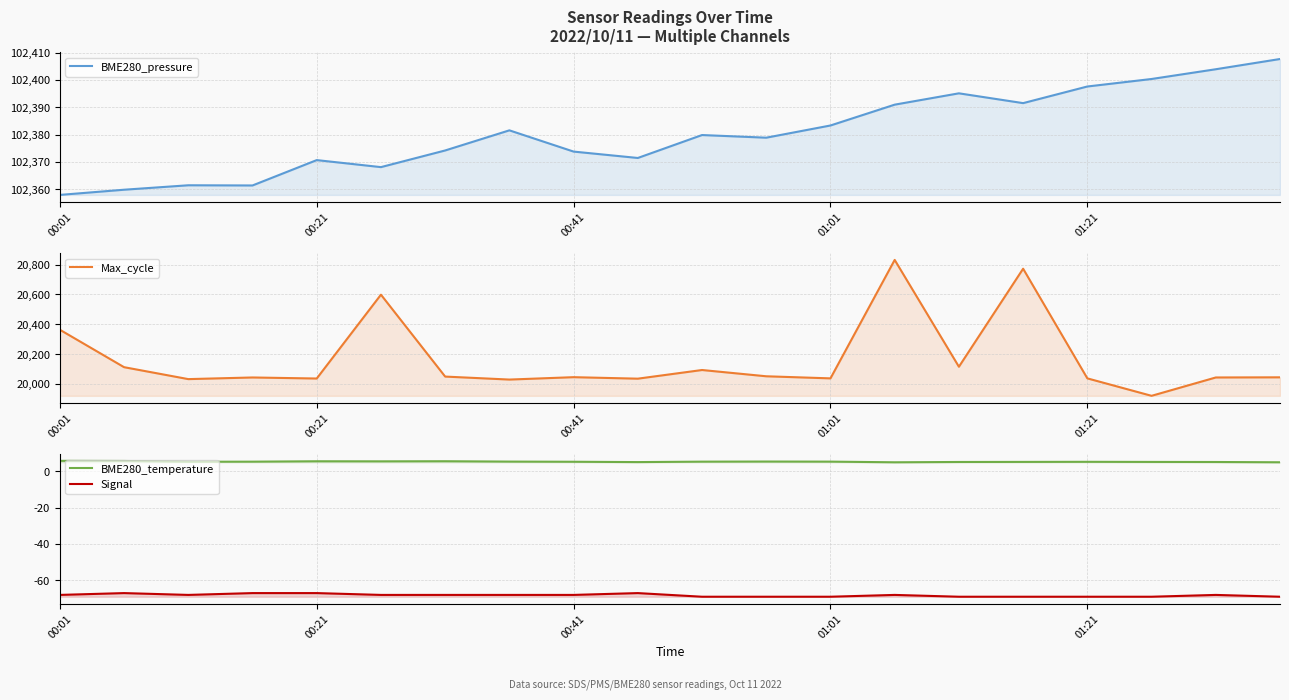

How many distinct data groups are displayed?

4